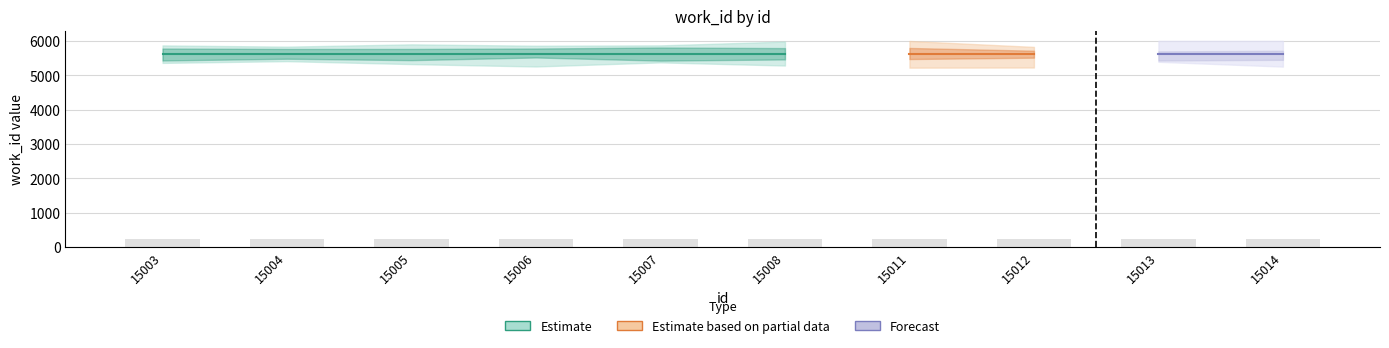

Where is id nearest to the value 15008?

15008